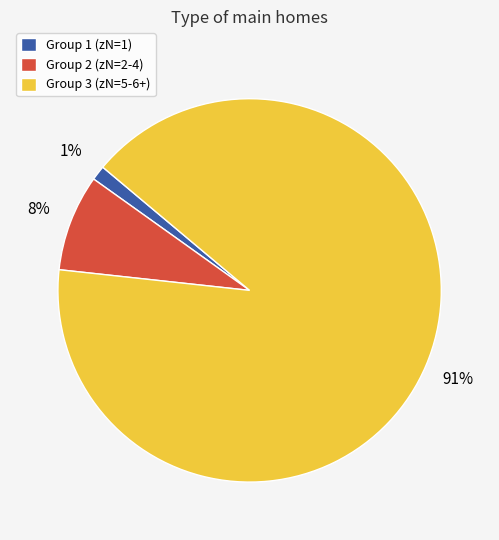

Is there a majority slice in this chart?

Yes